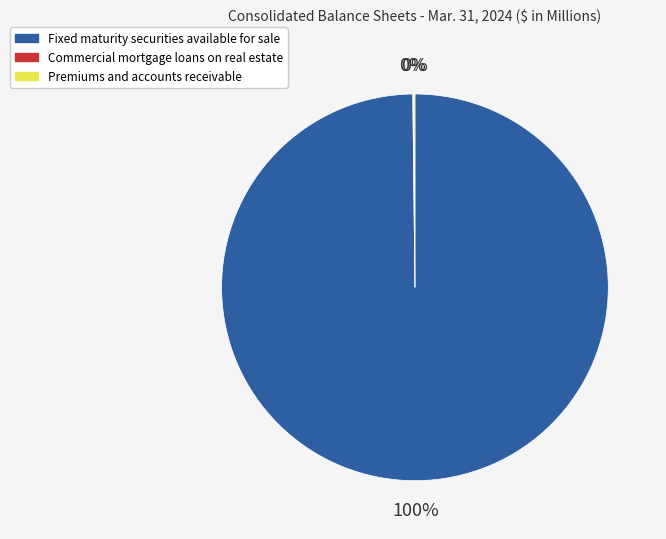

True or false: Fixed maturity securities available for sale accounts for 89% of the total.

False